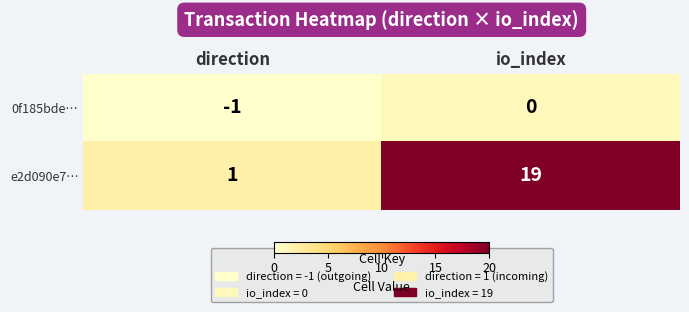

What is the average value of the e2d090e7… series?

10